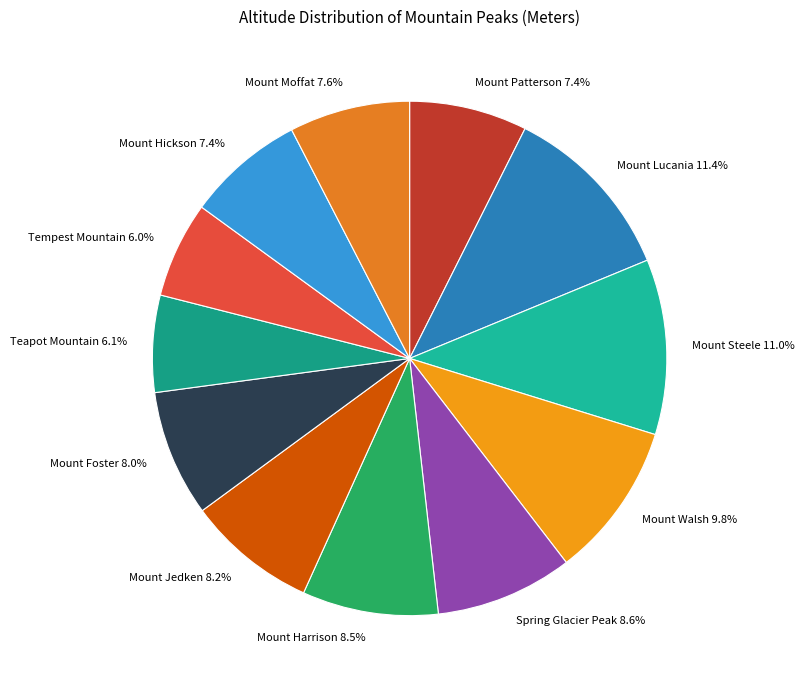

Does Mount Walsh represent more than half of the total?

No